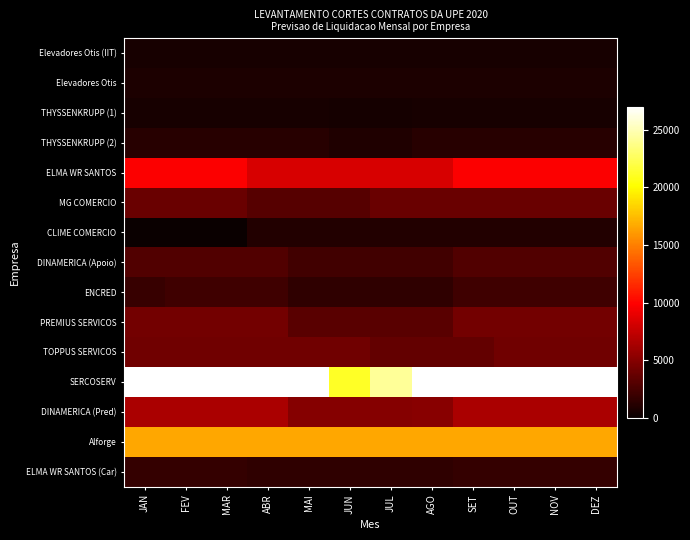

Which has a higher value, AGO or FEV?

AGO